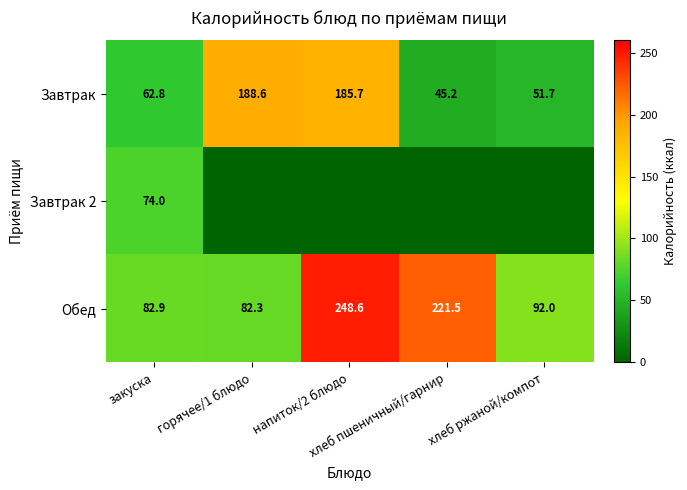

What is the lowest value of the Обед series?

82.3